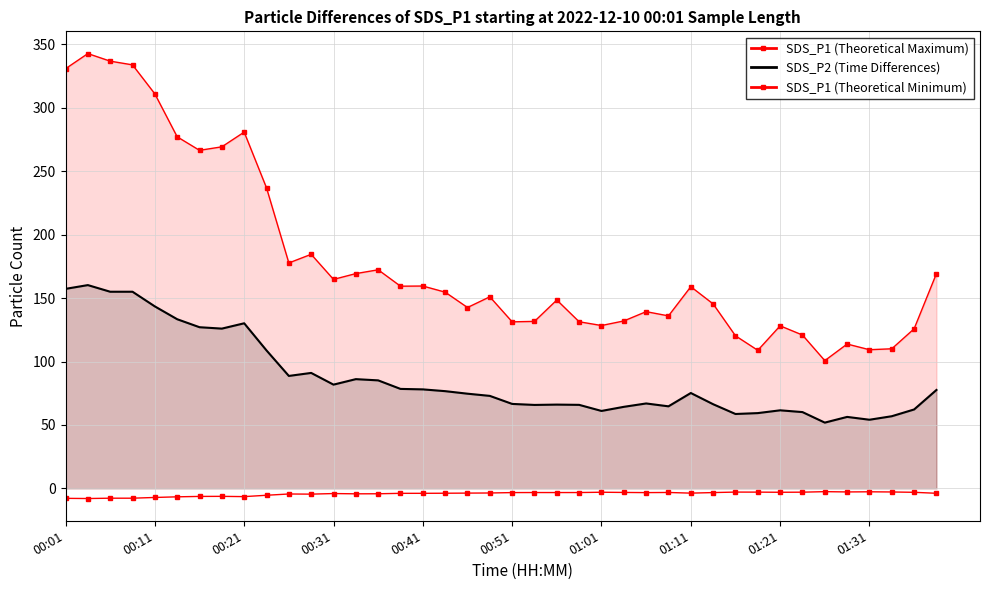

The value of SDS_P1 (Theoretical Maximum) at 38 is 199.5. True or false?

False